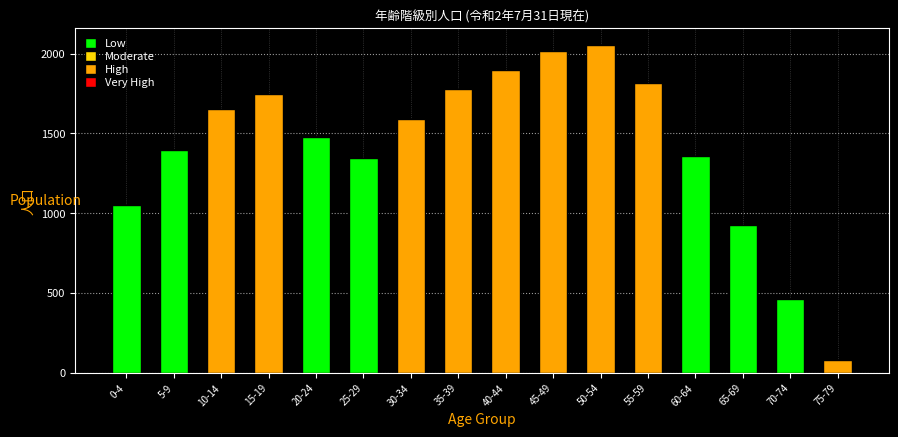

Reading right to left, extract all data points from this chart.

79	461	928	1361	1817	2057	2019	1900	1777	1588	1344	1480	1750	1655	1399	1050